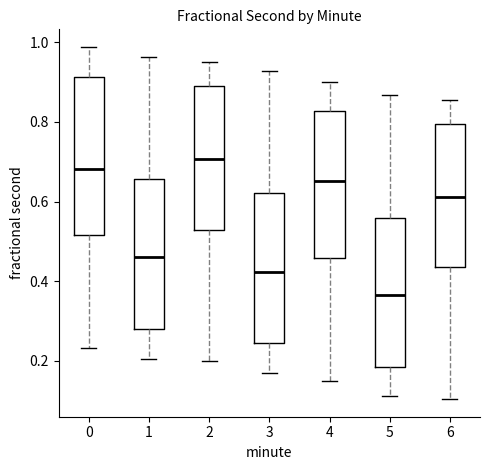

Reading left to right, transcribe this box plot: for each box, give where its median line is, the range the box spans, and where its two whiskers end, as read against the y-axis. The values are not printed on the chart, so give them approximately, as read against the axis.

0: median 0.68, box 0.52 to 0.92, whiskers 0.24 to 0.98
1: median 0.46, box 0.28 to 0.66, whiskers 0.20 to 0.96
2: median 0.70, box 0.52 to 0.90, whiskers 0.20 to 0.94
3: median 0.42, box 0.24 to 0.62, whiskers 0.16 to 0.92
4: median 0.66, box 0.46 to 0.82, whiskers 0.14 to 0.90
5: median 0.36, box 0.18 to 0.56, whiskers 0.12 to 0.86
6: median 0.62, box 0.44 to 0.80, whiskers 0.10 to 0.86